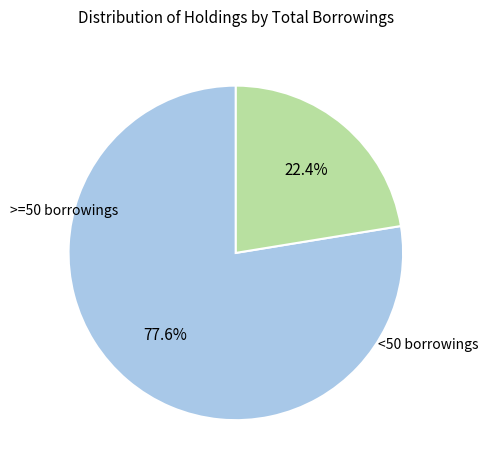

Does any single category account for the majority?

Yes